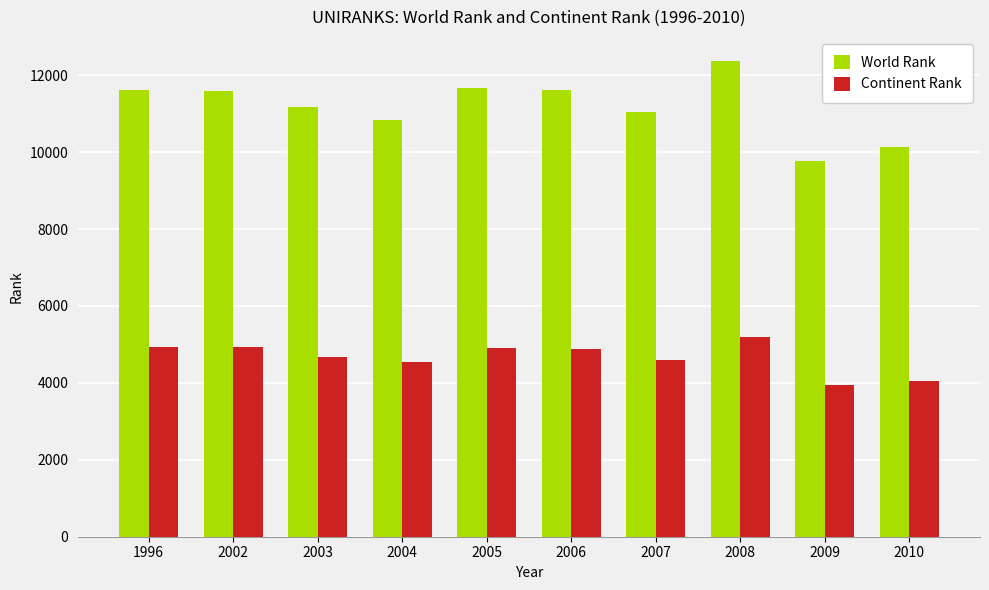

Is it true that World Rank equals 6895 at 1996?

False